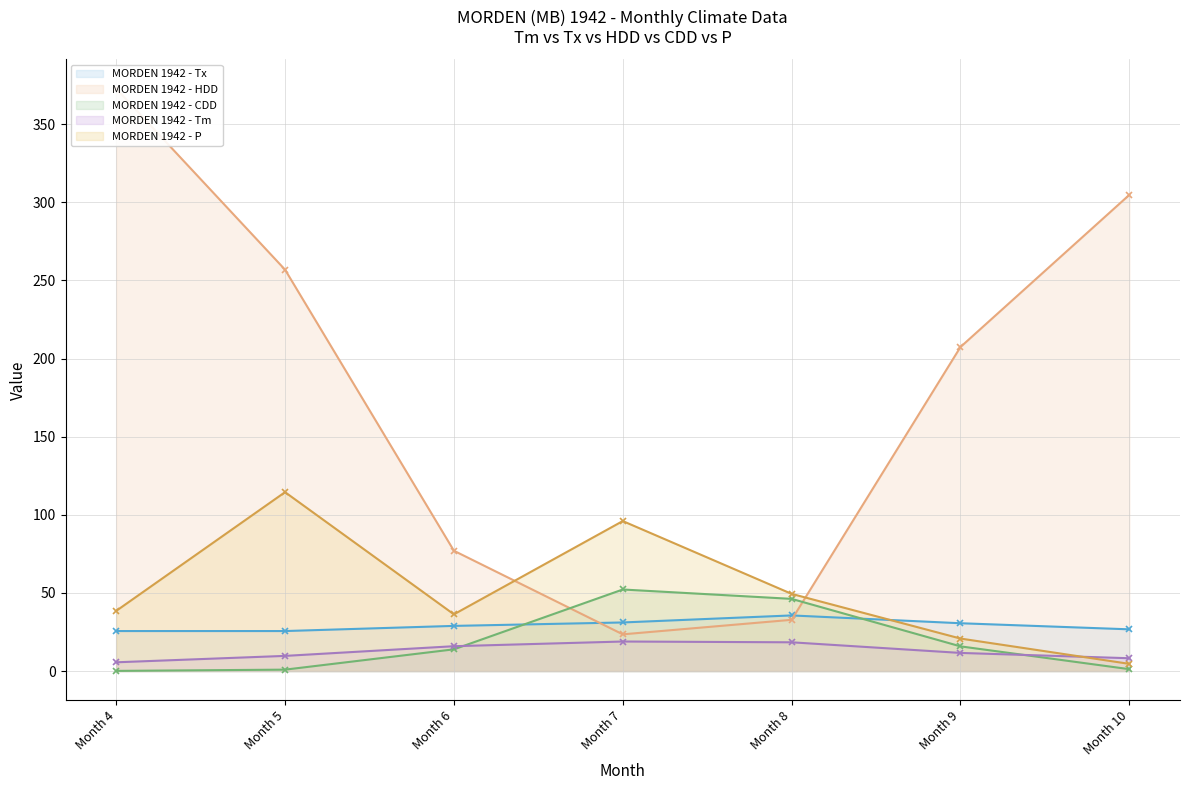

Reading left to right, list all the values displayed in this chart.

Tm: 5.6	9.7	15.9	18.9	18.4	11.6	8.2
Tx: 25.6	25.6	28.9	31.1	35.6	30.6	26.7
HDD: 372.8	256.9	77.0	23.5	32.8	207.4	304.8
CDD: 0.1	0.9	13.9	52.2	46.2	15.8	1.2
P: 38.5	114.5	36.3	96.0	49.4	20.8	4.6